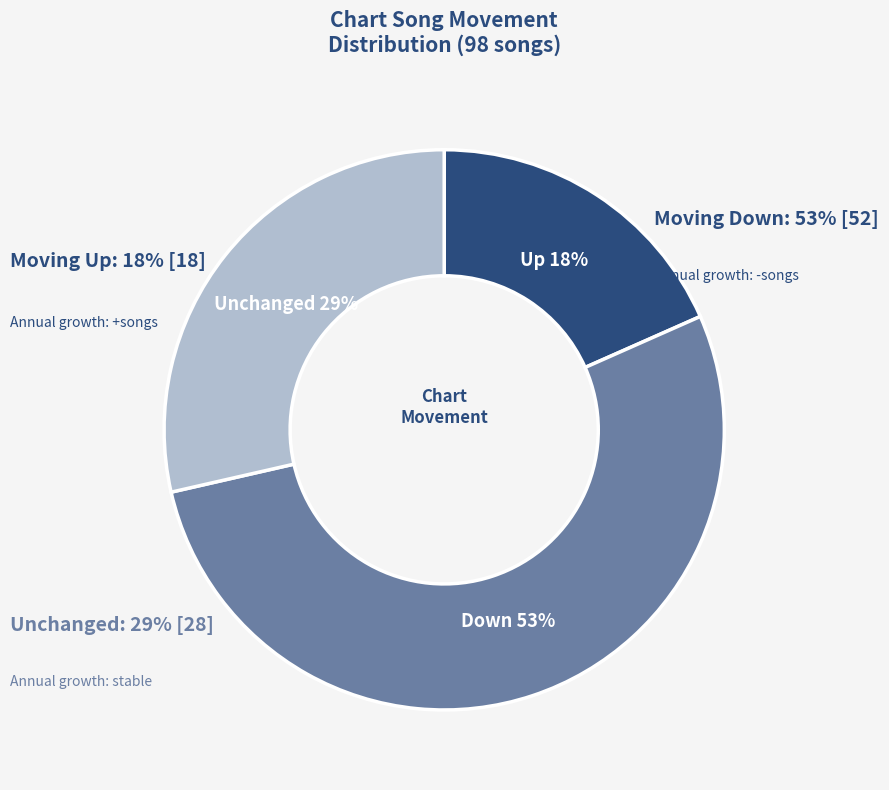

The down slice represents 62% of the pie. True or false?

False